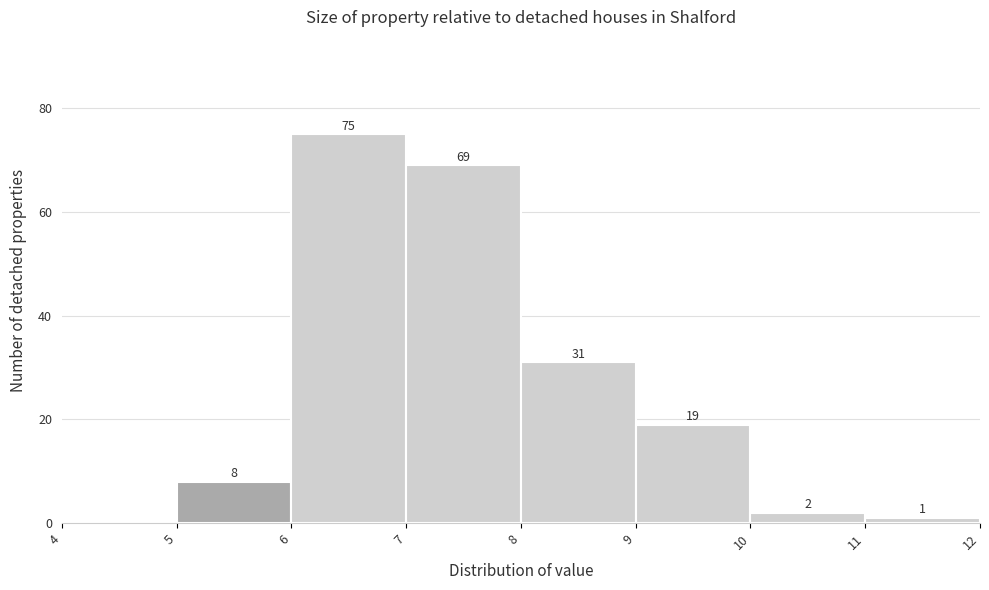

Which range on the x-axis has the tallest bar?

6 to 7